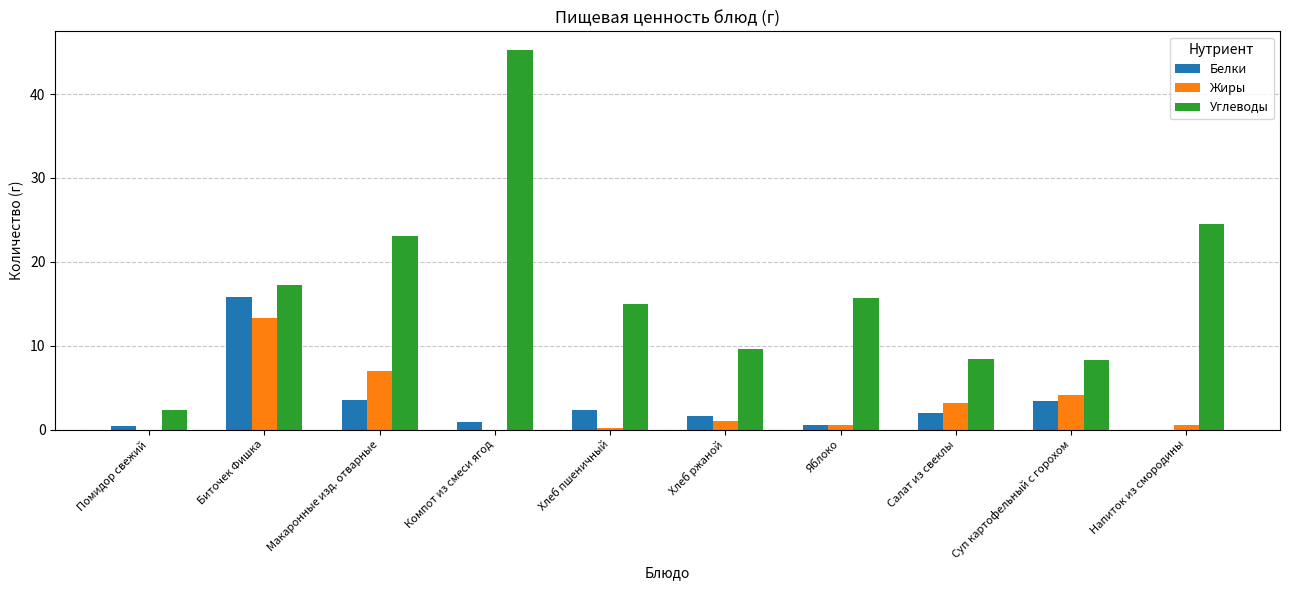

True or false: Углеводы has a value of 45.2 at Компот из смеси ягод.

True